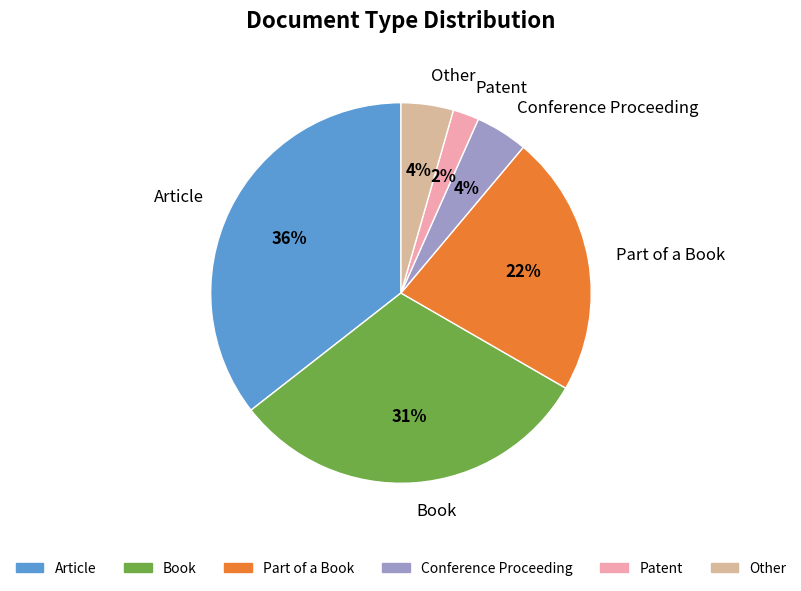

To the nearest percent, what is the average slice percentage?

17%